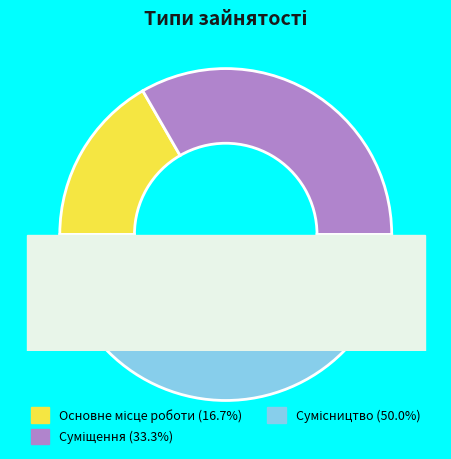

What is the total percentage of Суміщення and Основне місце роботи?

50.0%